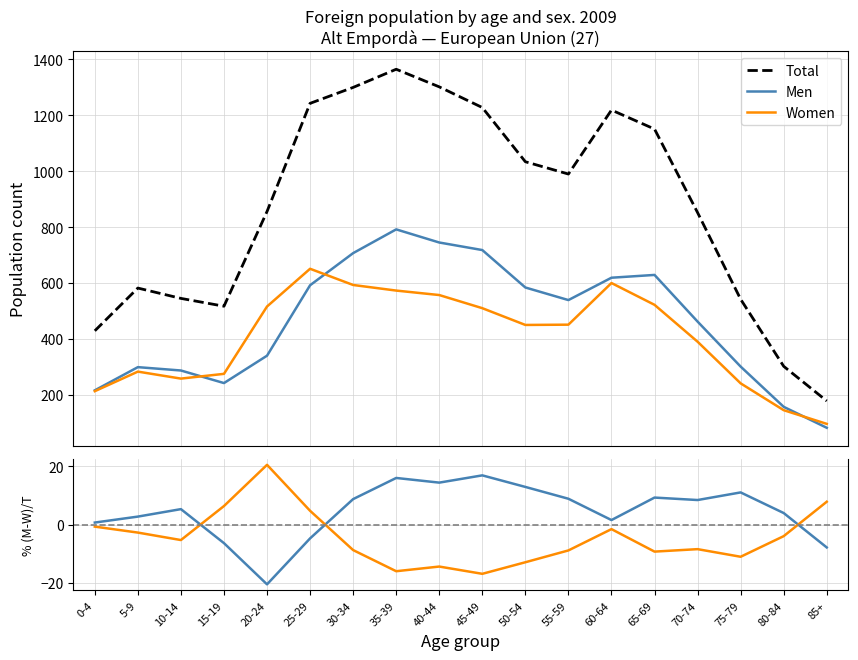

Does the chart have visible grid lines?

Yes